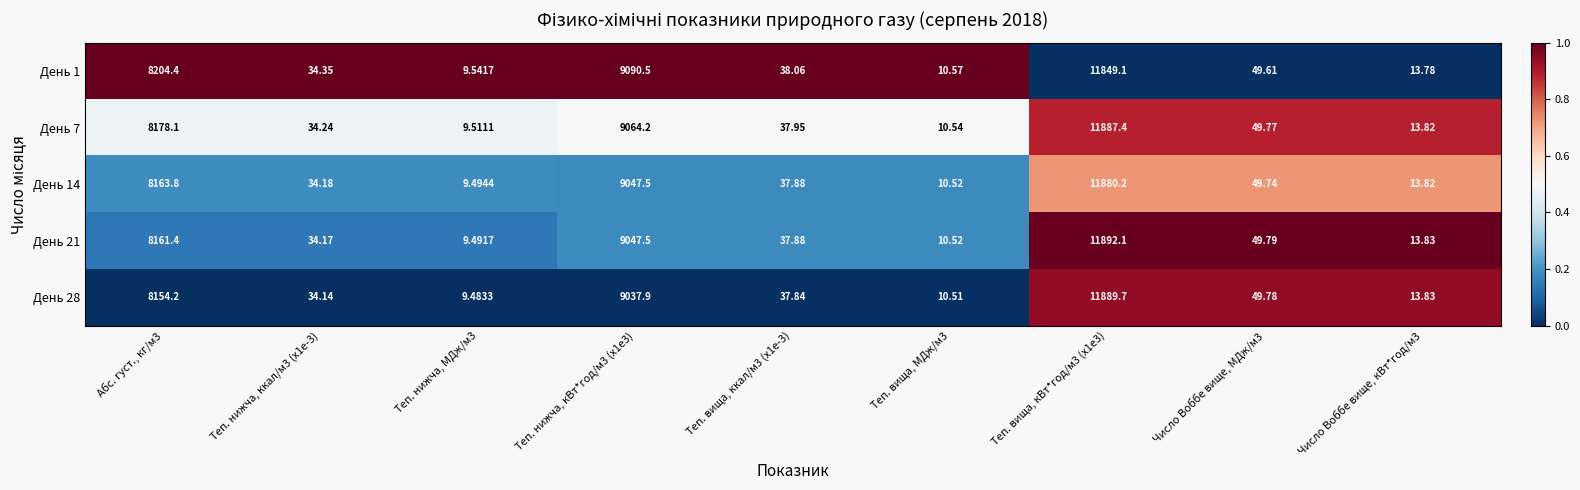

Count the number of categories in the chart.

9